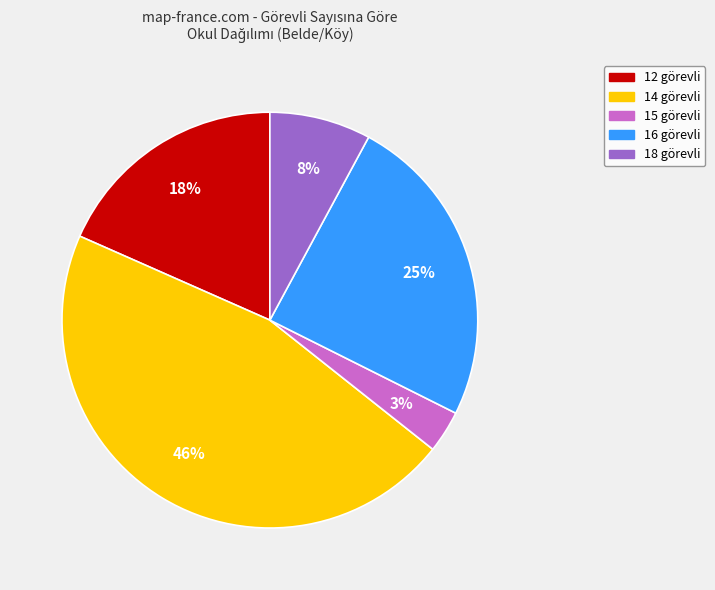

Is there a majority slice in this chart?

No